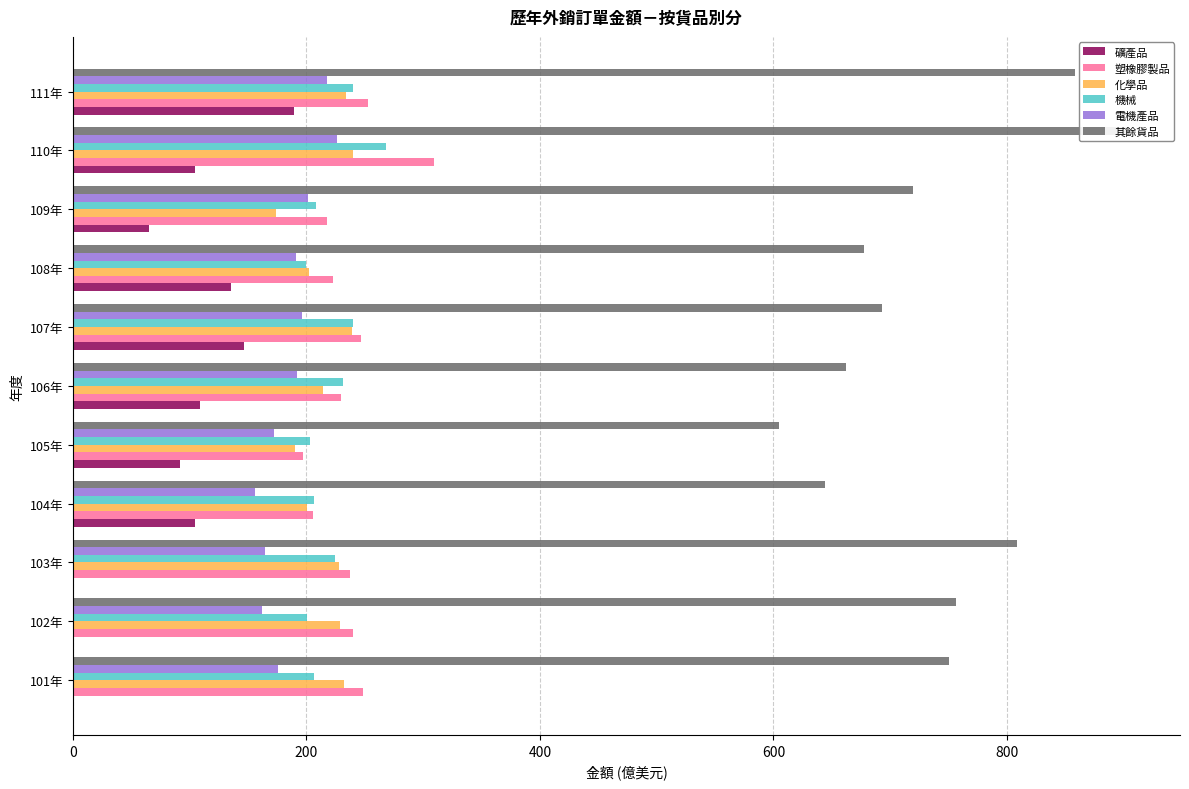

What is the difference between the maximum and minimum values in the 化學品 series?

65.8